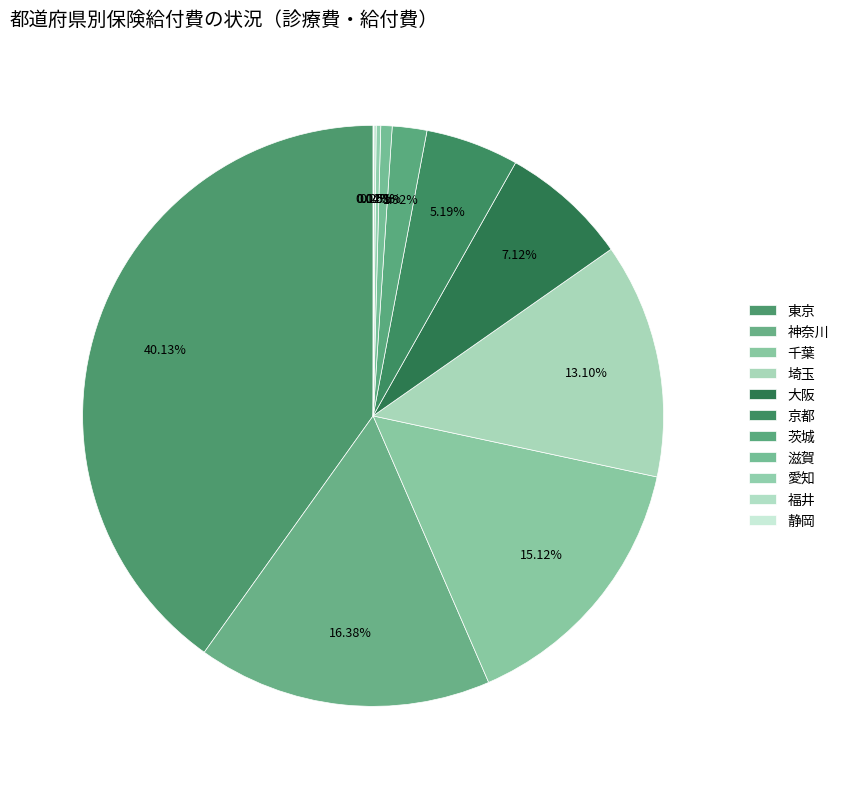

Does 埼玉 account for over 50% of the chart?

No